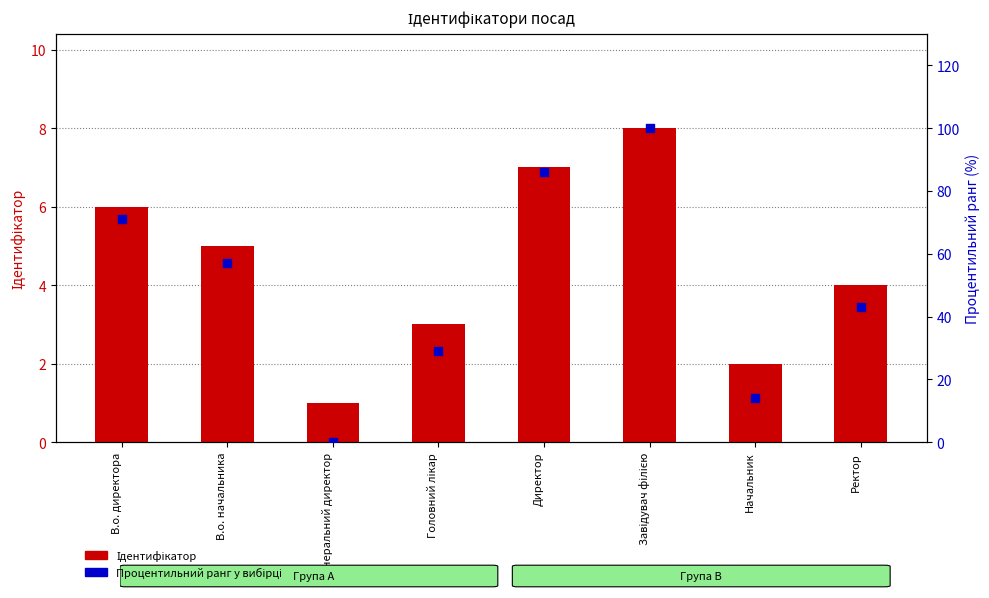

At how many categories does at least one series exceed 46?

4